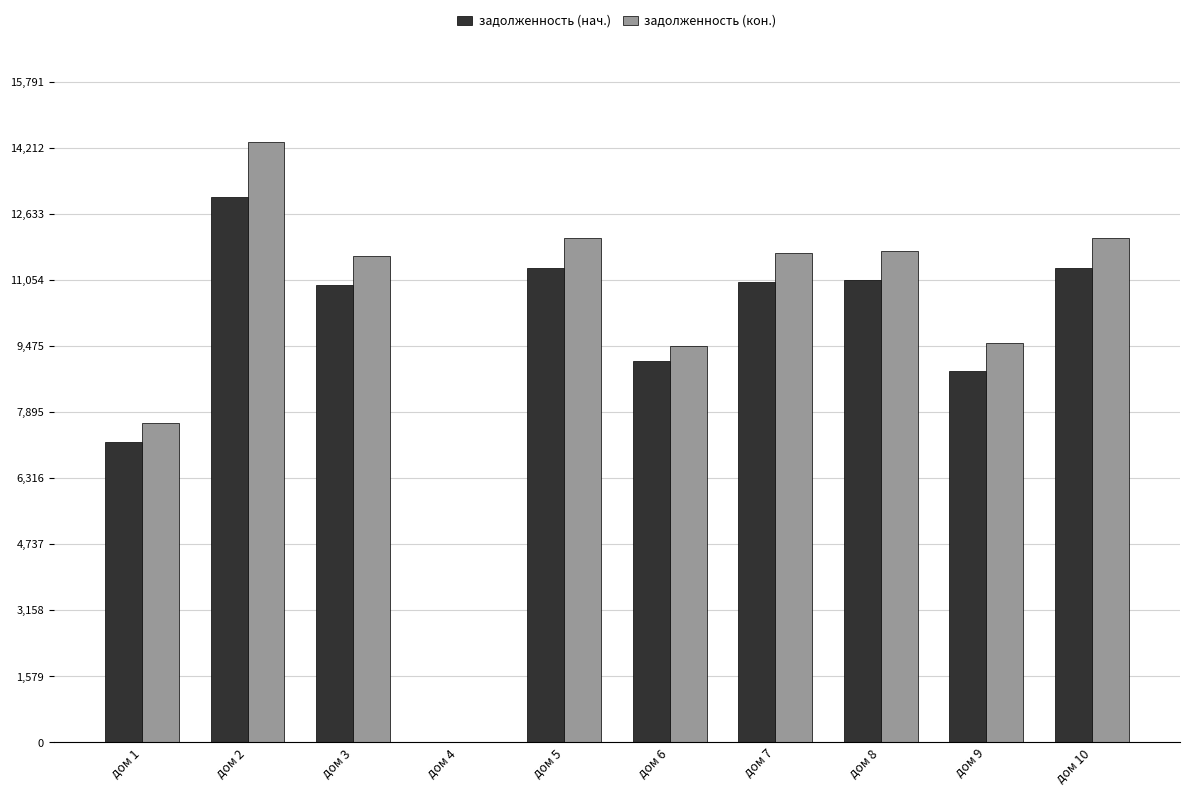

The value of задолженность (нач.) at дом 7 is 3119.8. True or false?

False